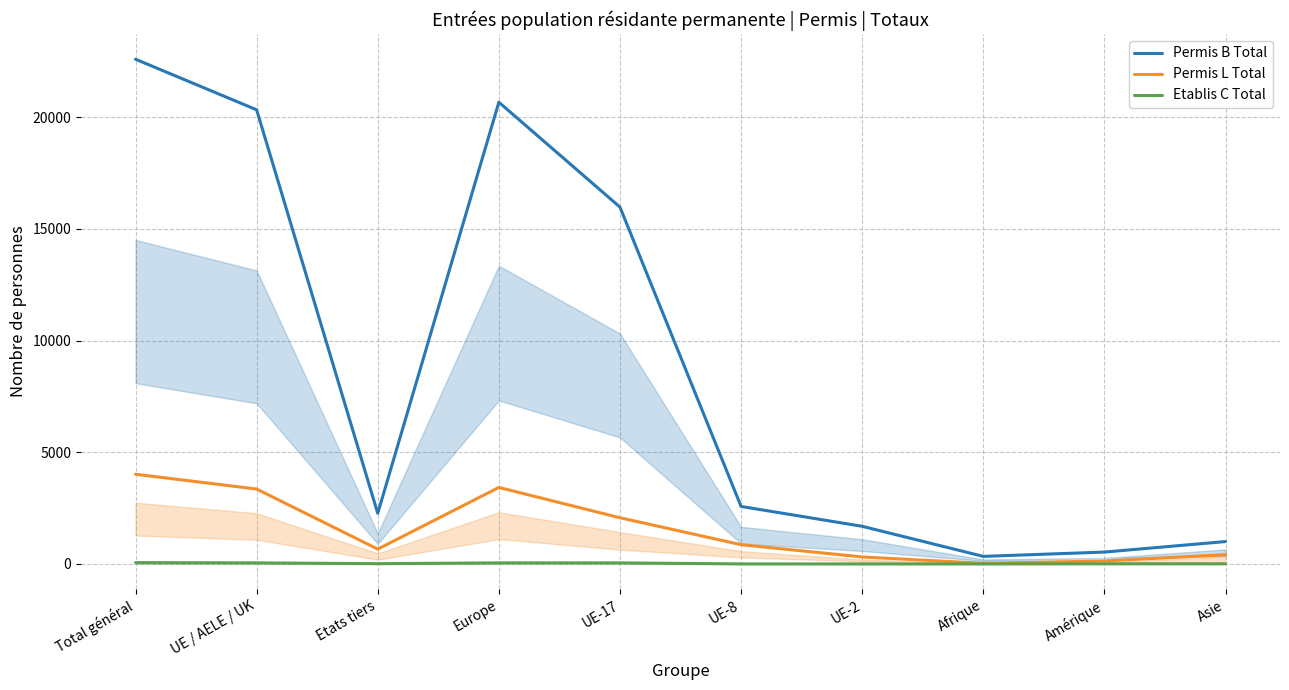

What is the sum of the Etablis C Total values at UE / AELE / UK and UE-2?

47